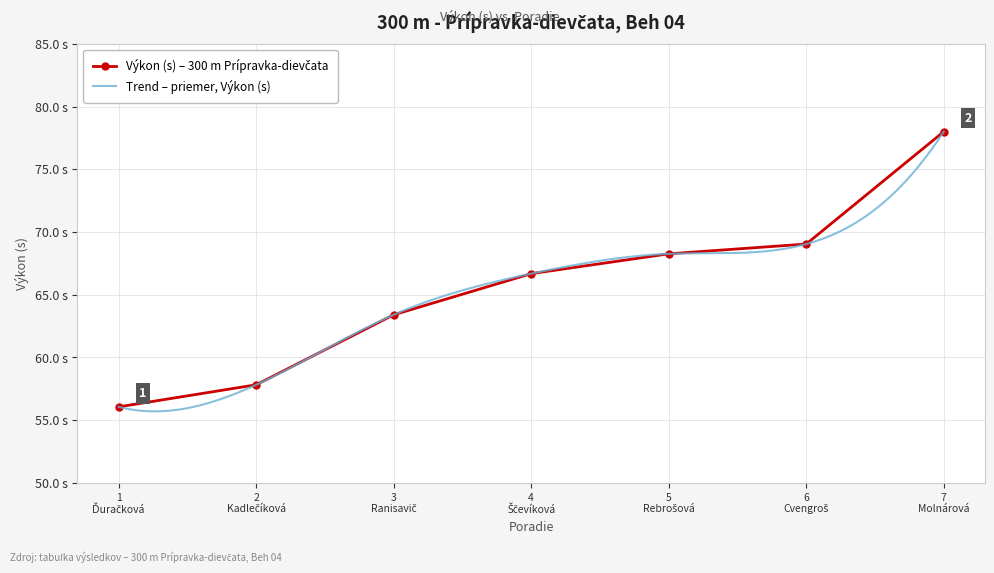

What position from the left is 4 Ščevíková?

4